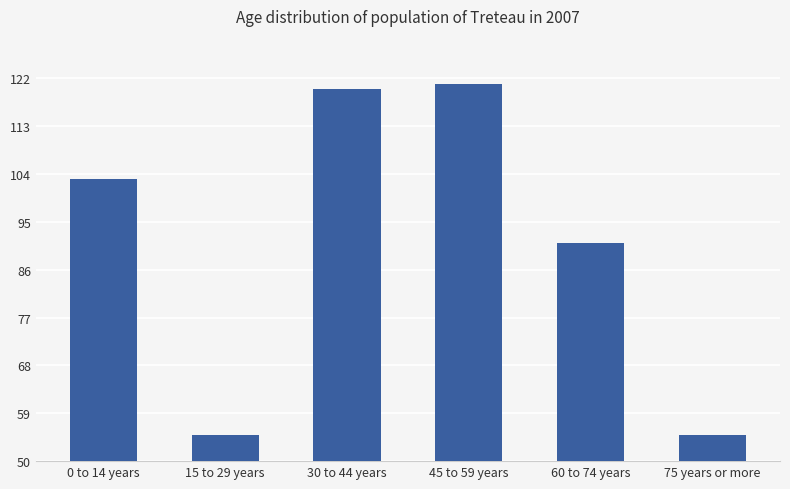

What is the difference between the maximum and minimum values?

66